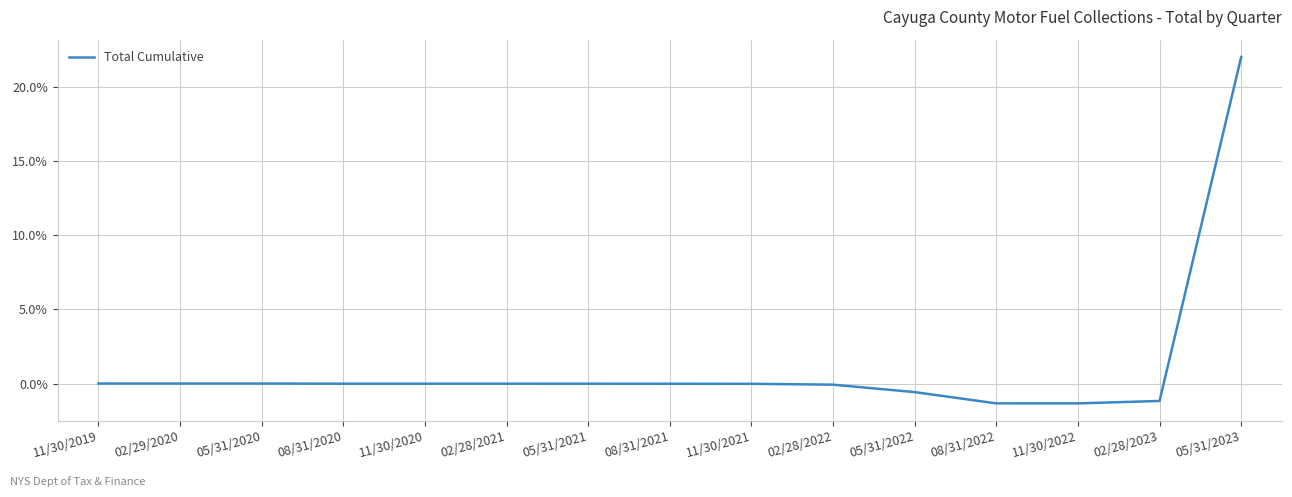

What position from the left is 02/28/2023?

14